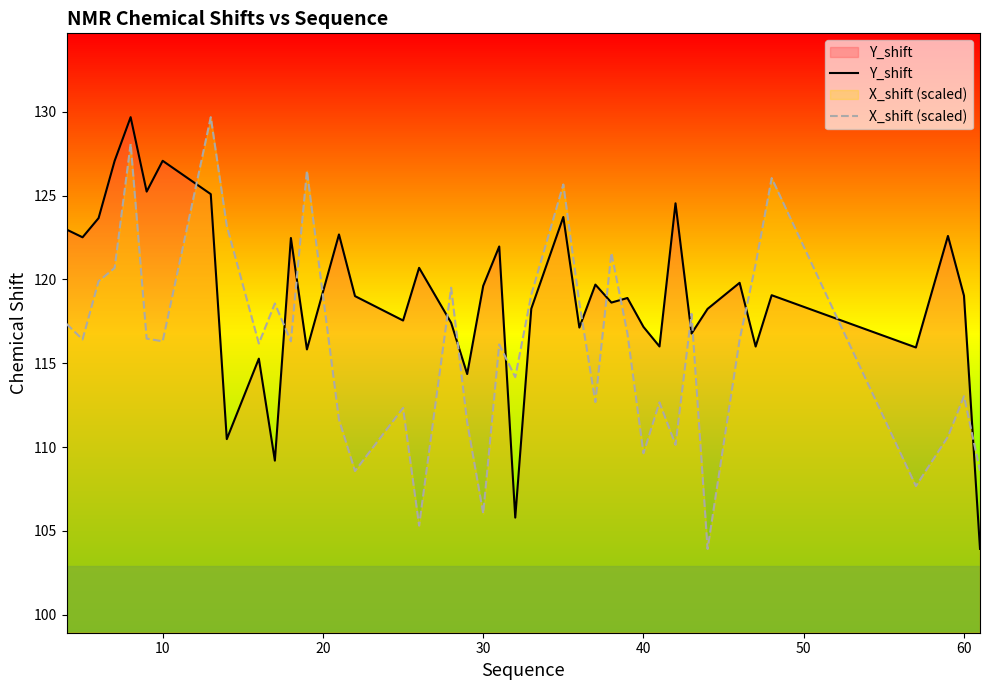

What is the lowest value of the Y_shift series?

103.9